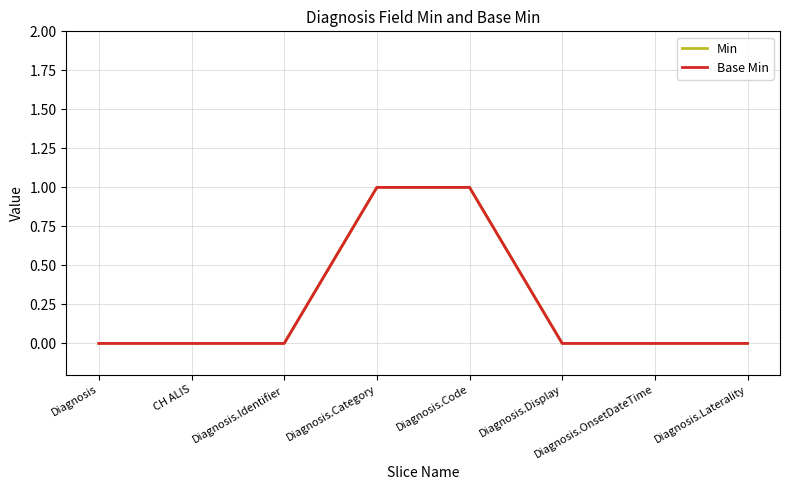

Is this an area chart (filled region under the line)?

No